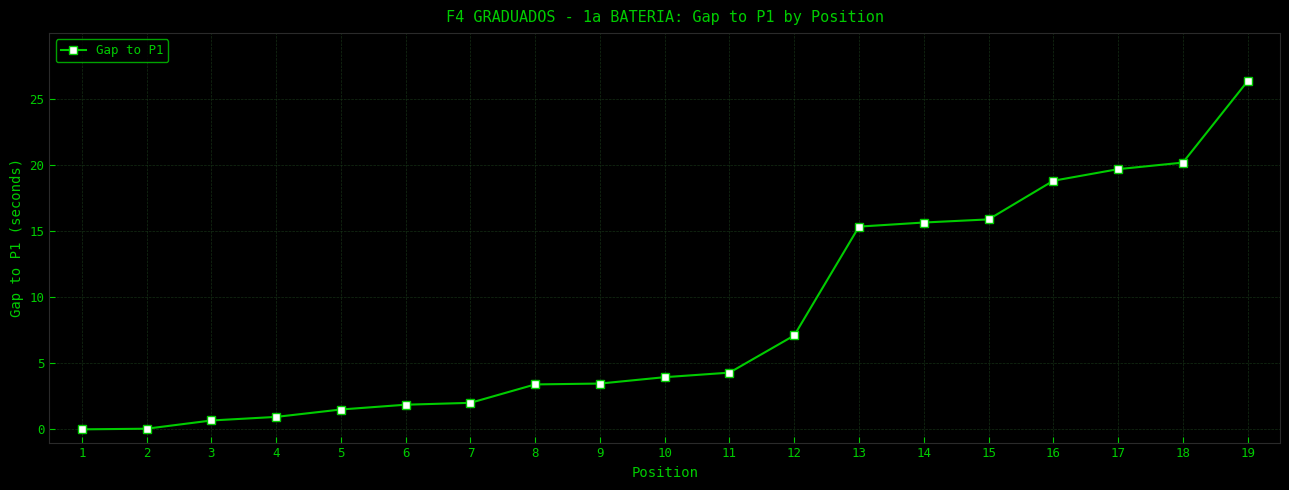

True or false: the data shows 0.8 at 7.

False